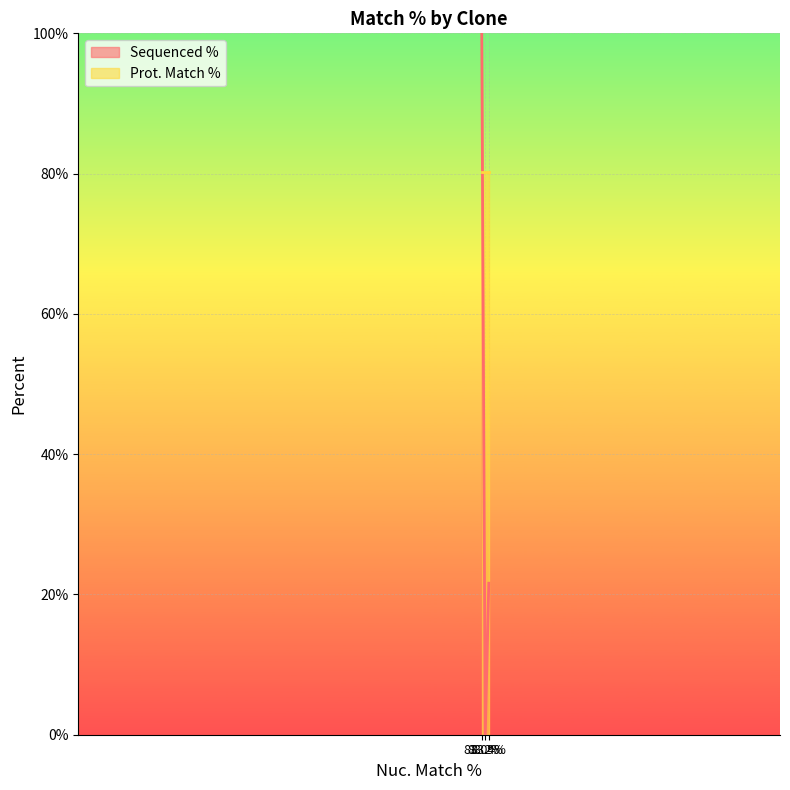

How many data points are less than 21?

1